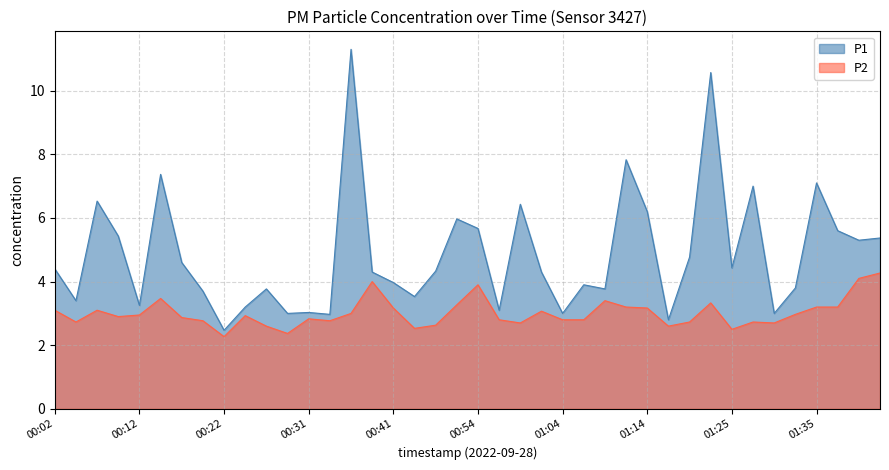

What is the greatest value displayed?

11.3